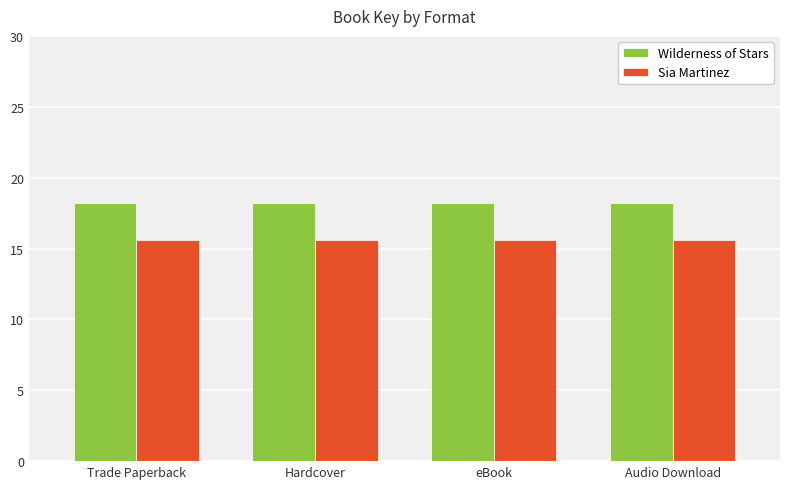

How many distinct data groups are displayed?

2